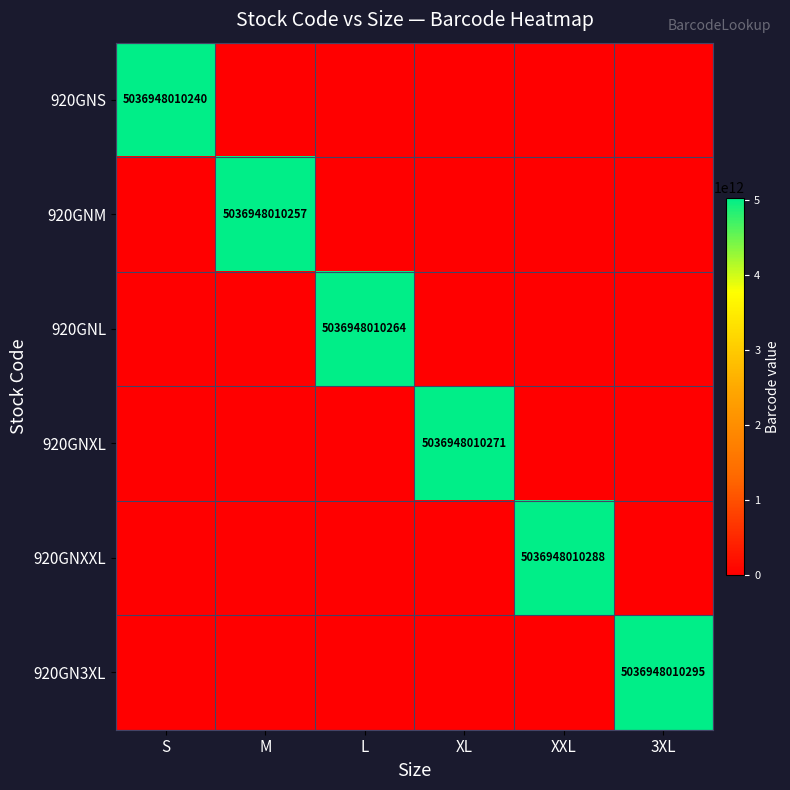

Which series has the largest total across all categories?

920GN3XL